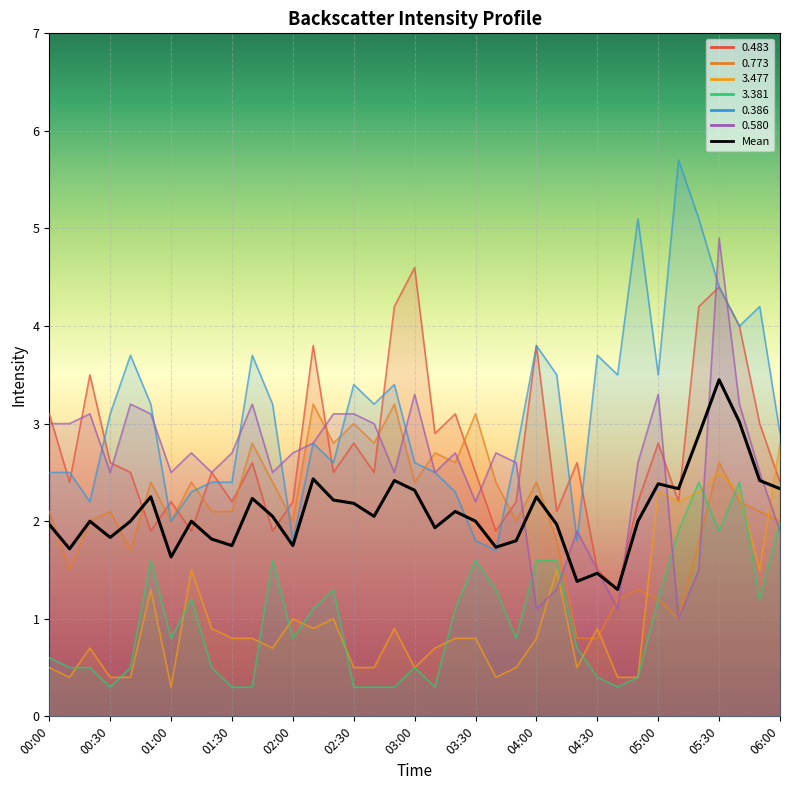

Which has a higher value, 01:00 or 26?

01:00